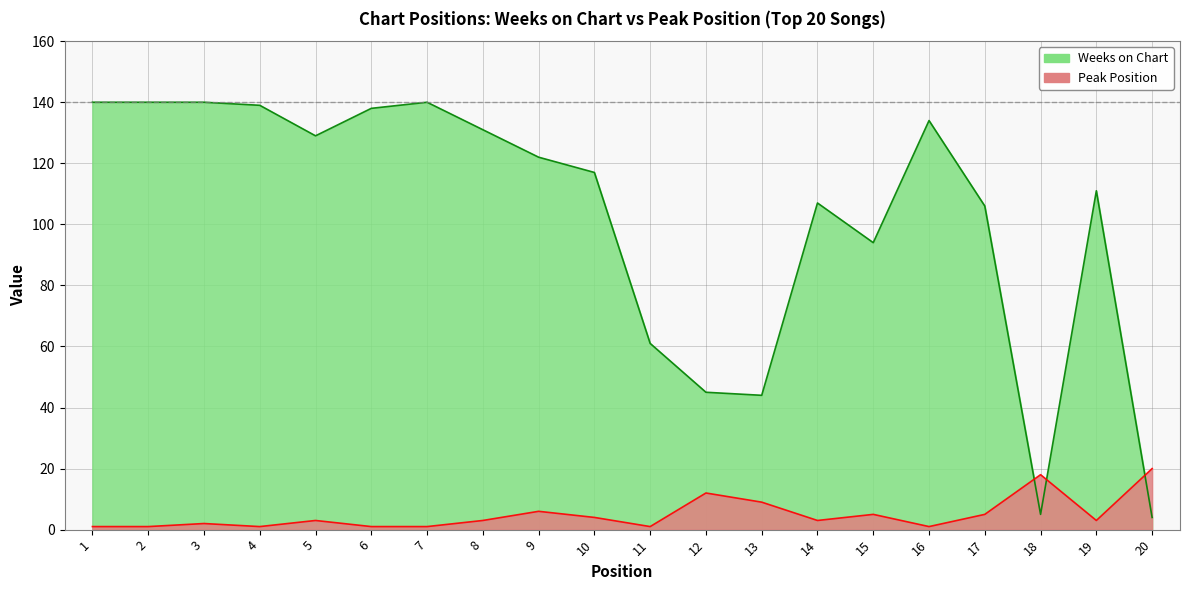

Which series has the largest total across all categories?

Weeks on Chart